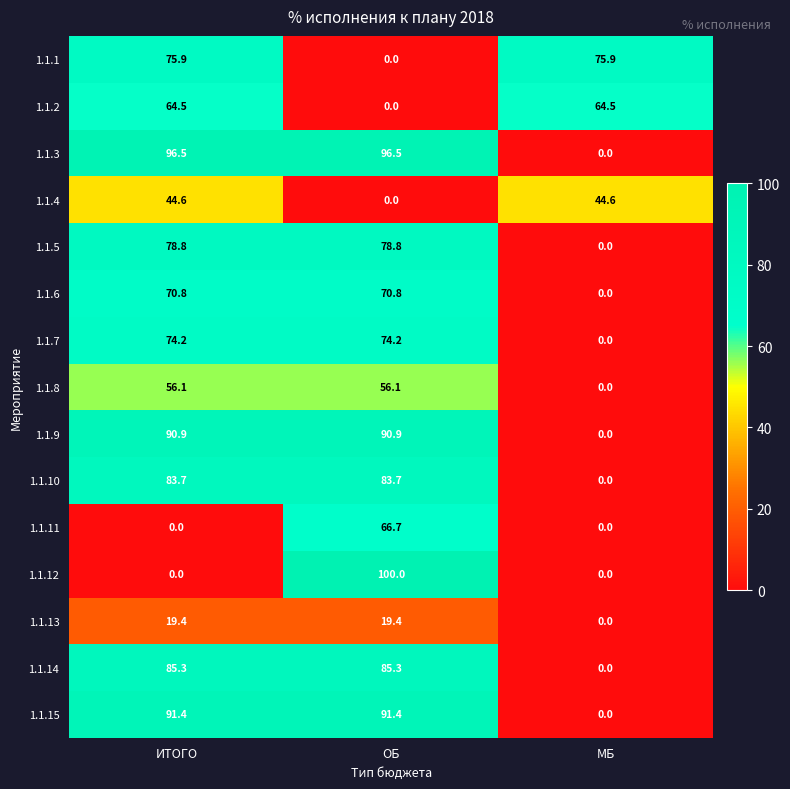

How many values in 1.1.2 are above zero?

2